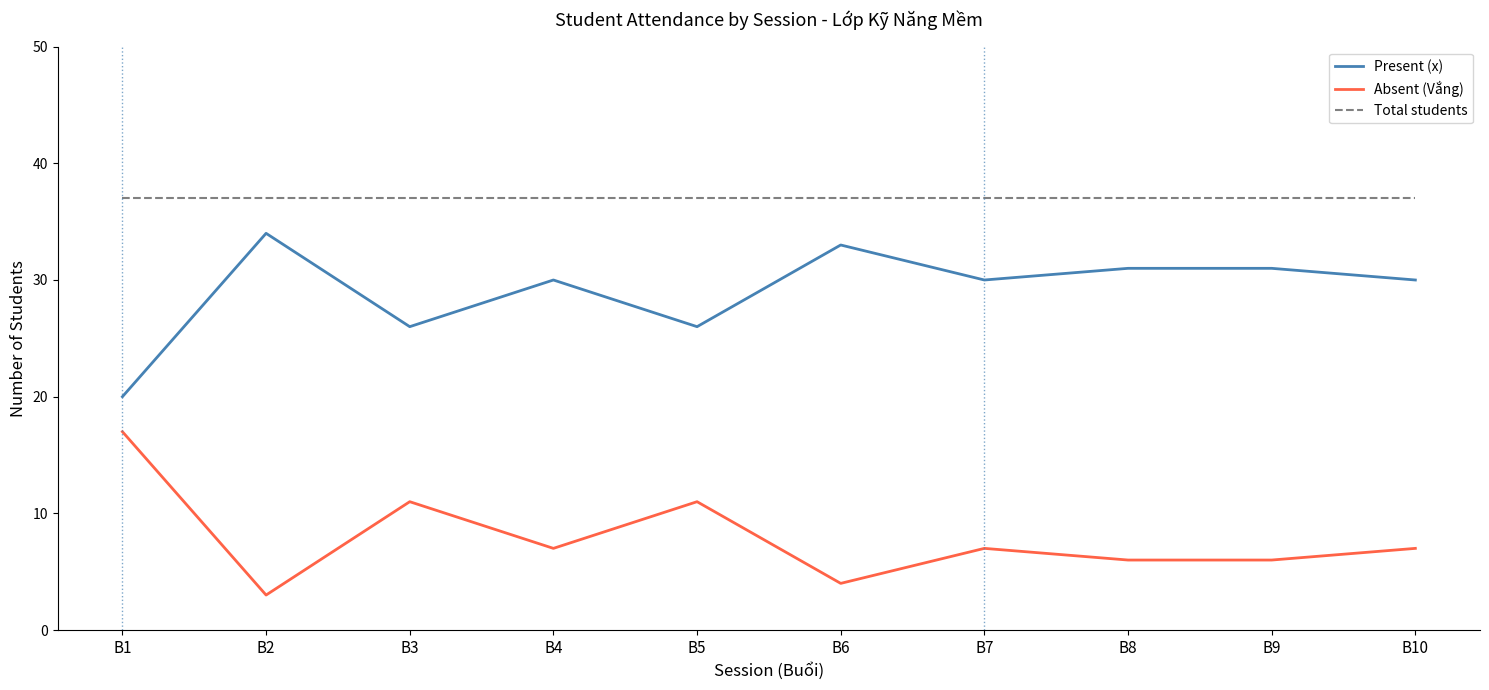

What is the difference between the maximum and minimum values in the Absent (Vắng) series?

14